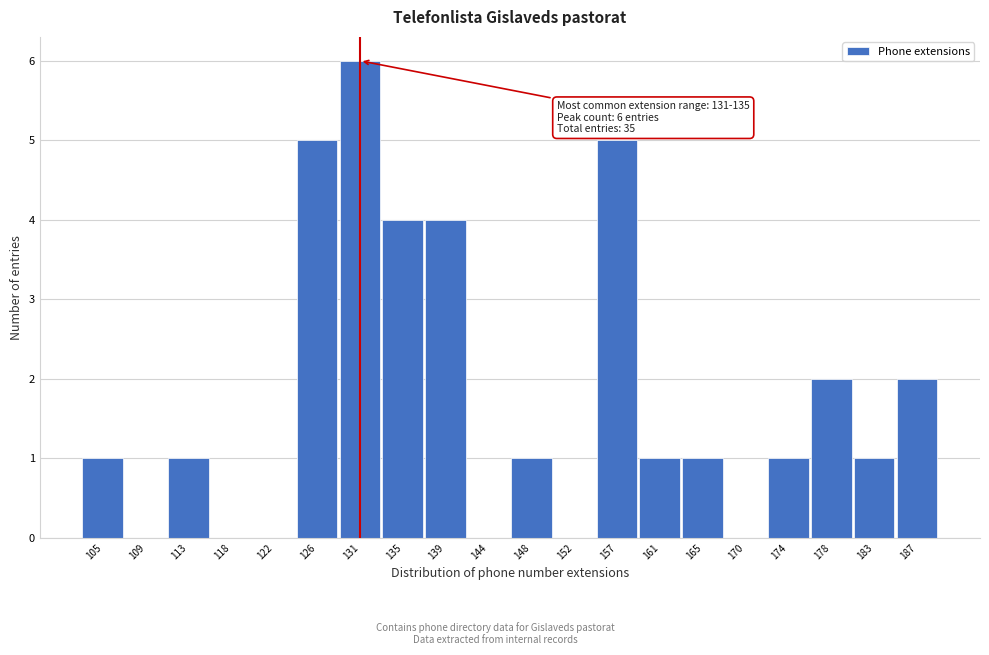

Reading left to right, list all the values displayed in this chart.

105=1	109=0	113=1	118=0	122=0	126=5	131=6	135=4	139=4	144=0	148=1	152=0	157=5	161=1	165=1	170=0	174=1	178=2	183=1	187=2